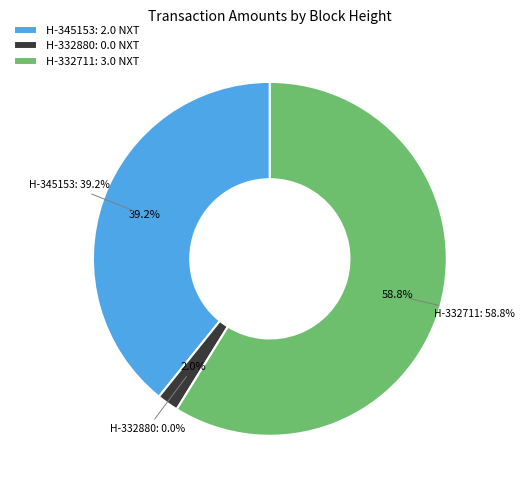

How many segments does this pie chart have?

3